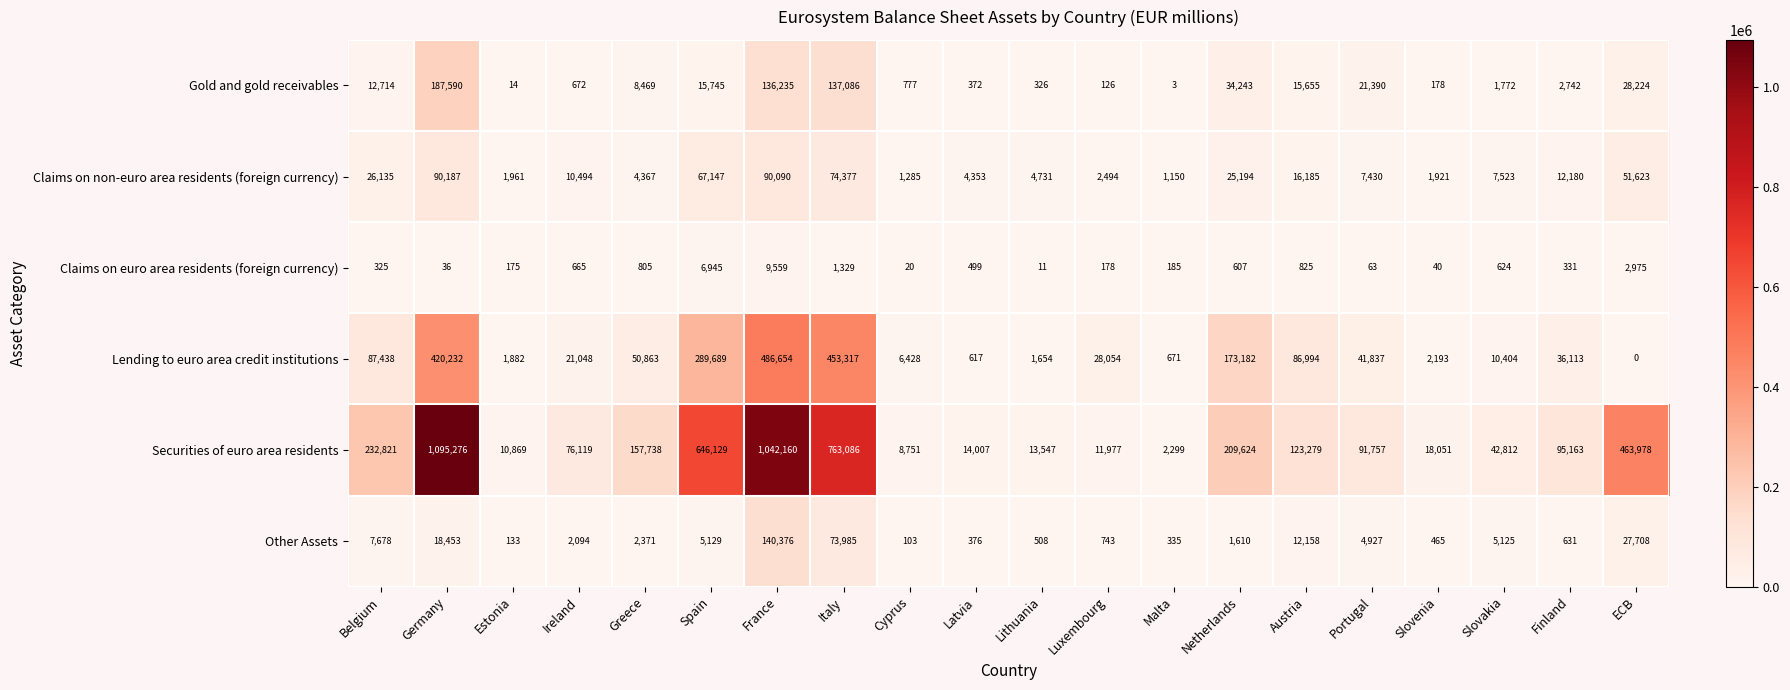

At which label does Gold and gold receivables reach its peak?

Germany